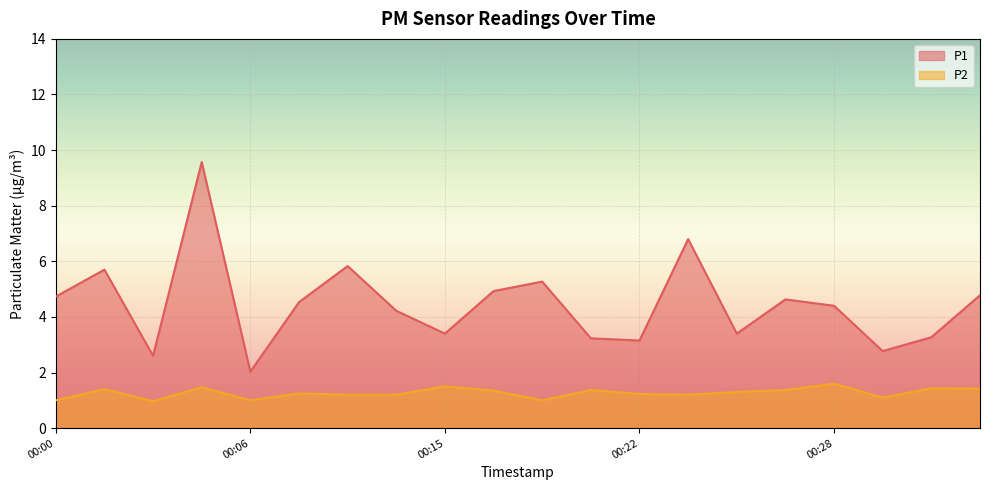

Is the value of P2 at 00:06 greater than the value of P1 at 00:23?

No